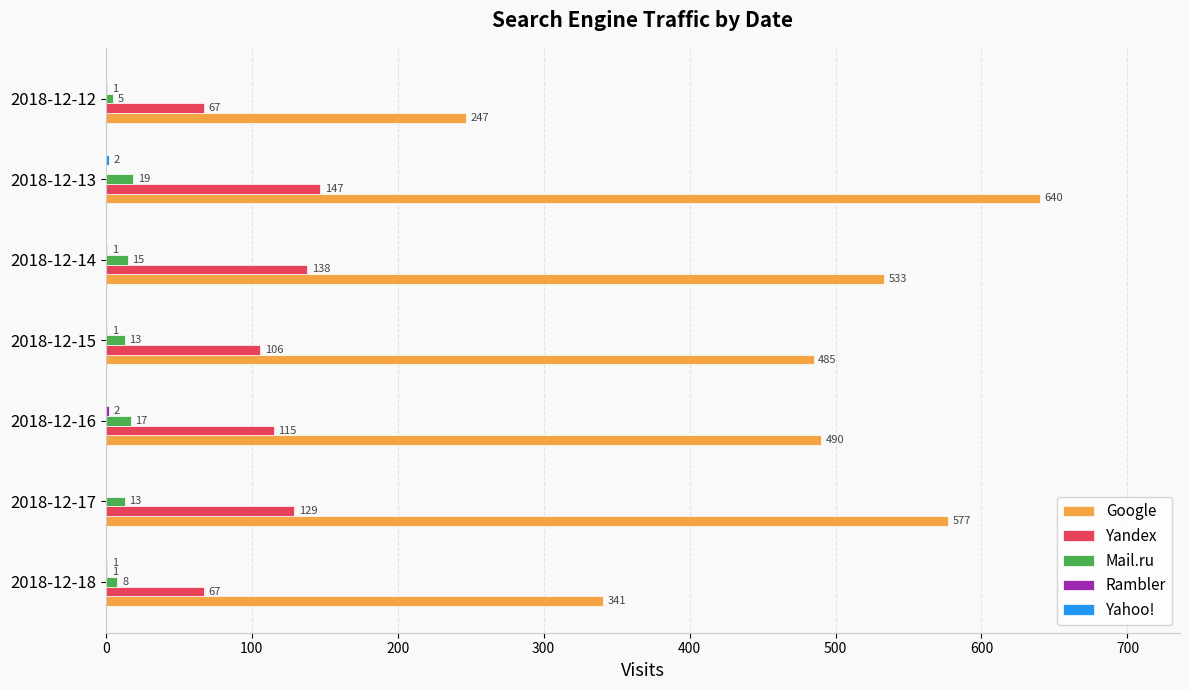

Is it true that Google equals 909 at 2018-12-13?

False